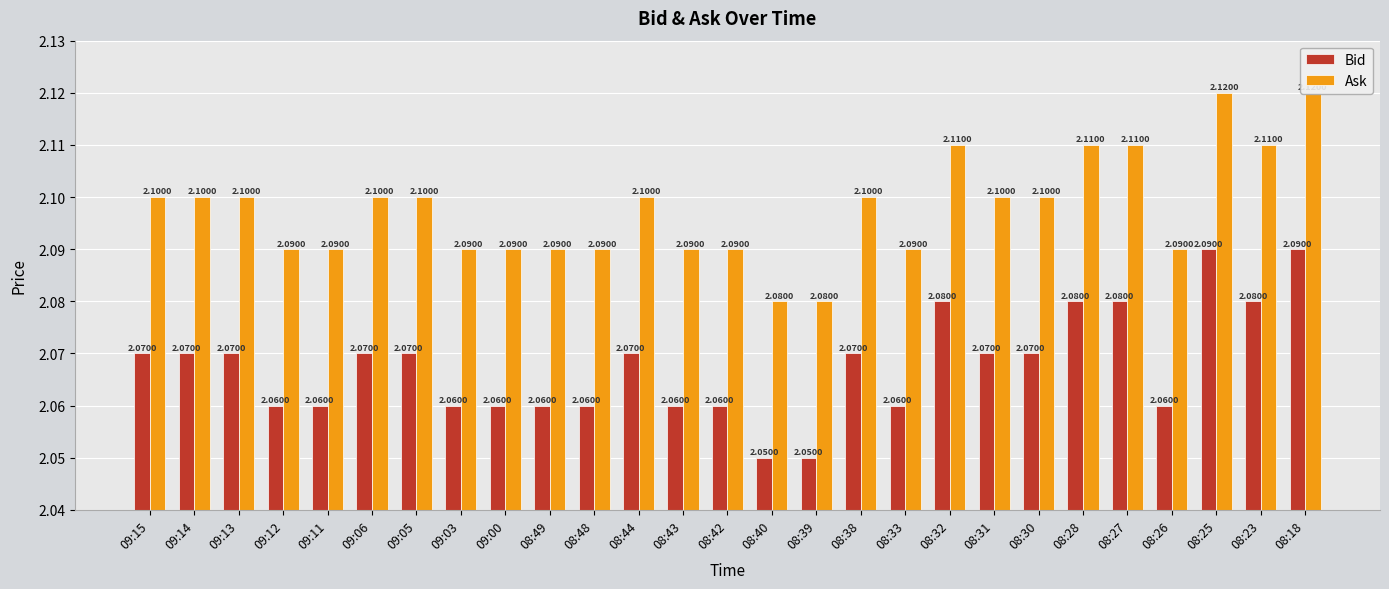

The value of Ask at 08:40 is 3.7. True or false?

False